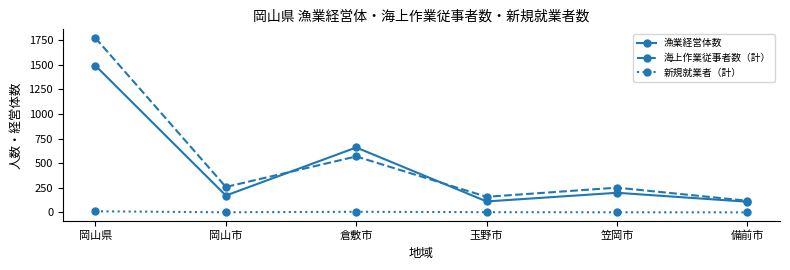

At which label does 海上作業従事者数（計） reach its minimum?

備前市